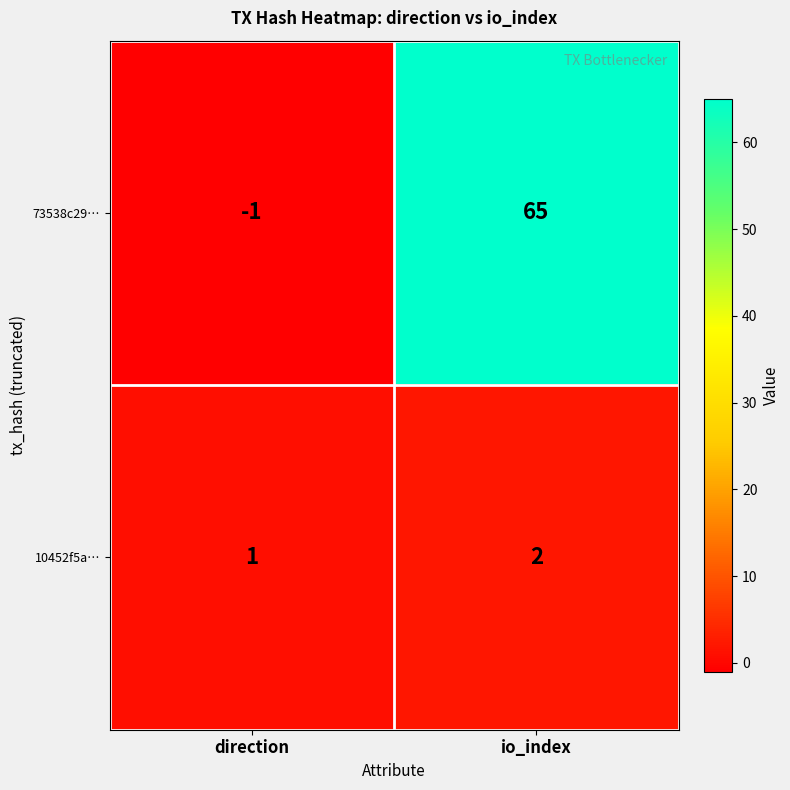

What is the smallest value displayed?

-1